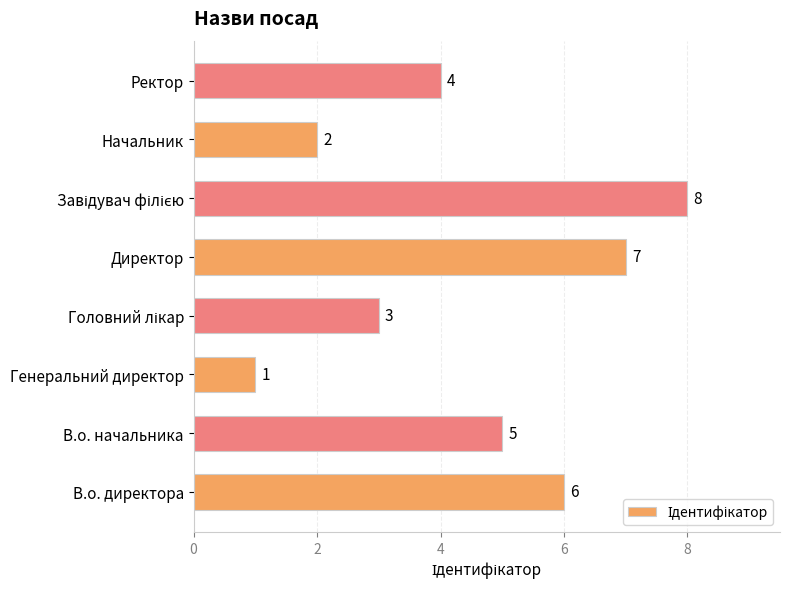

Does the chart contain stacked bars?

No